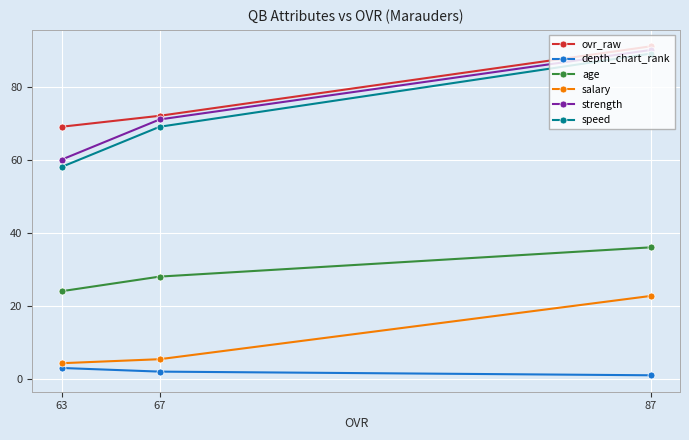

What is the difference between the strength values at 87 and 67?

19.0